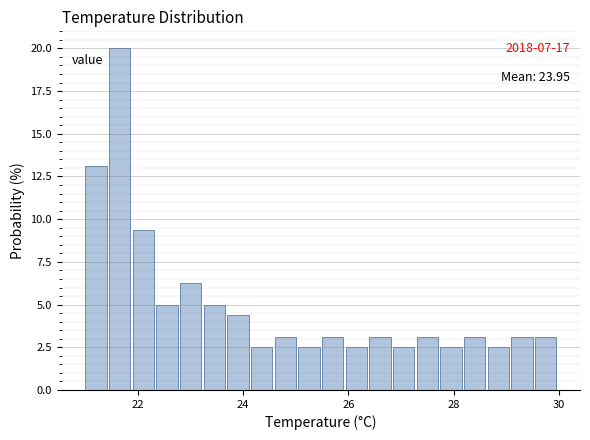

Read against the x-axis, roughly where is the centre of the tallest bar?

21.6